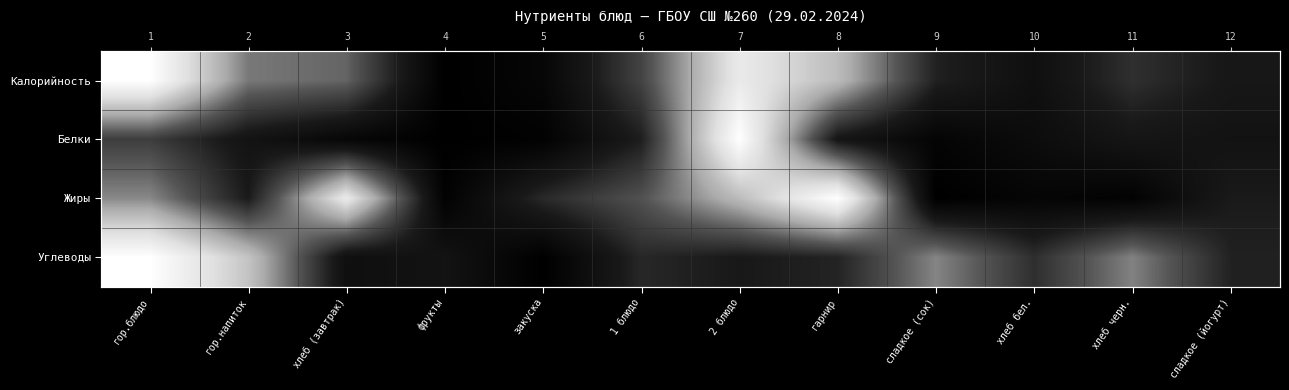

Which category has the lowest value in the Белки series?

фрукты